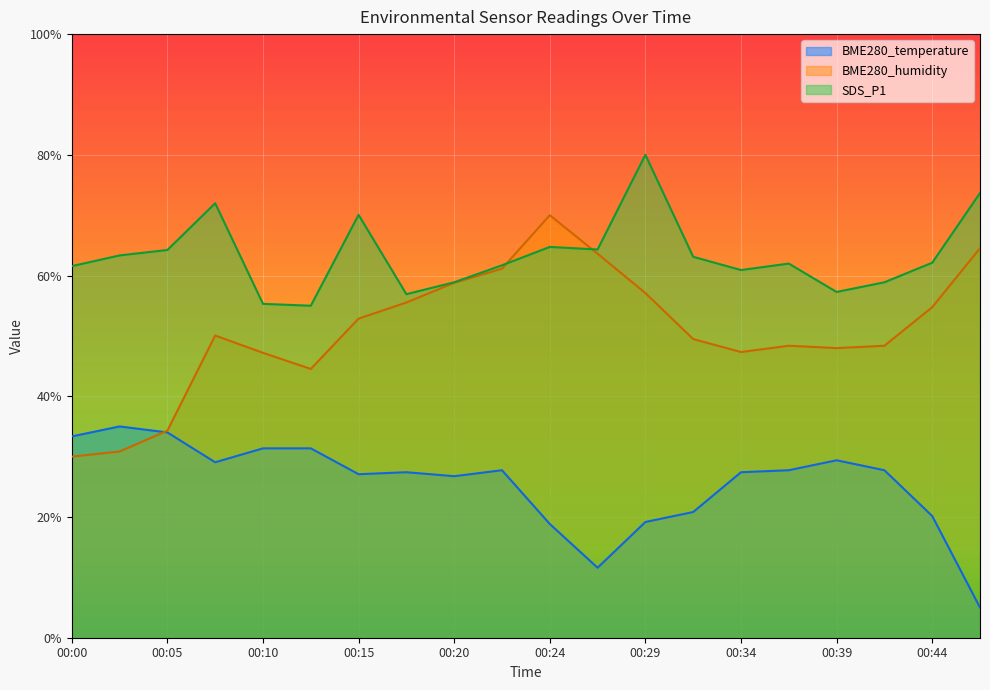

What is the difference between the second highest and minimum values in the BME280_humidity series?

34.5